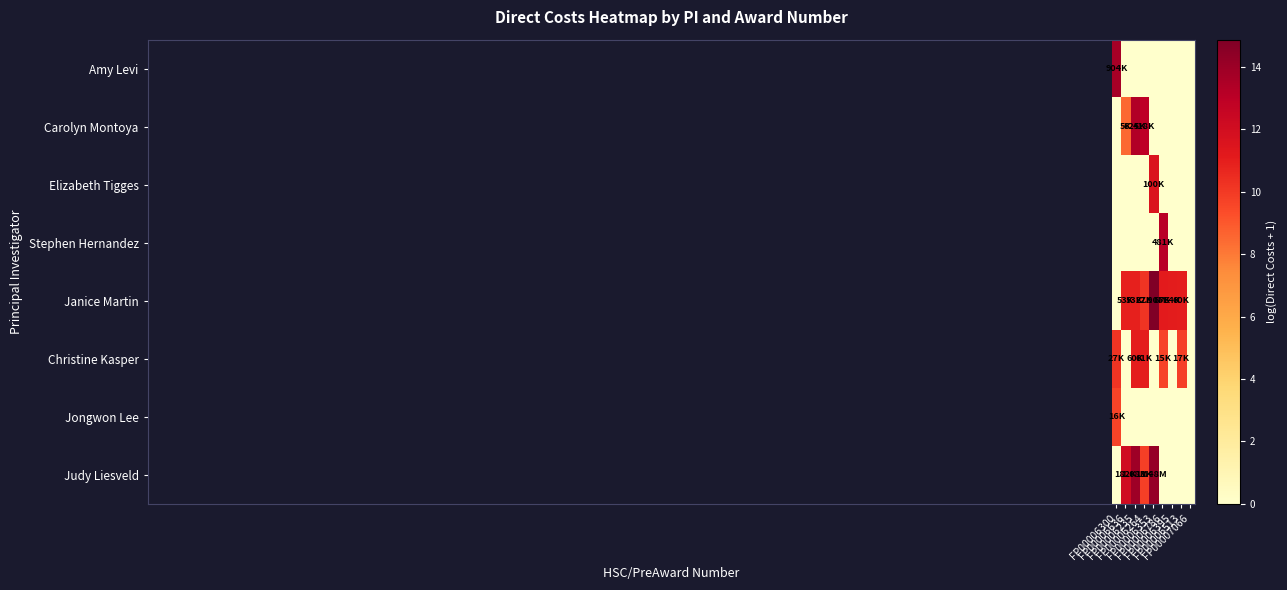

List the series in order of their peak value, lowest first.

Jongwon Lee, Christine Kasper, Elizabeth Tigges, Stephen Hernandez, Carolyn Montoya, Amy Levi, Judy Liesveld, Janice Martin